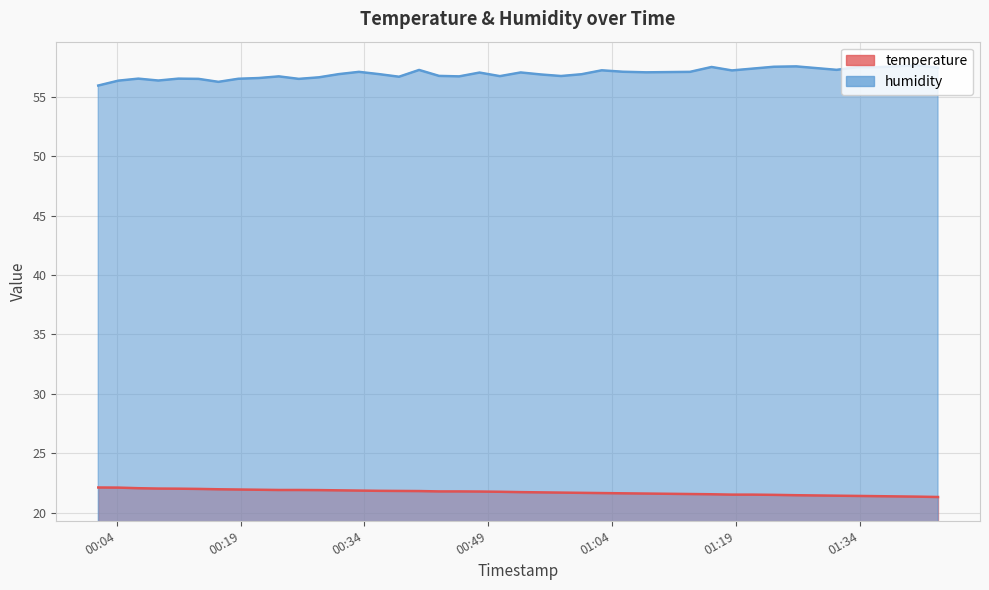

The value of humidity at 29 is 32.8. True or false?

False